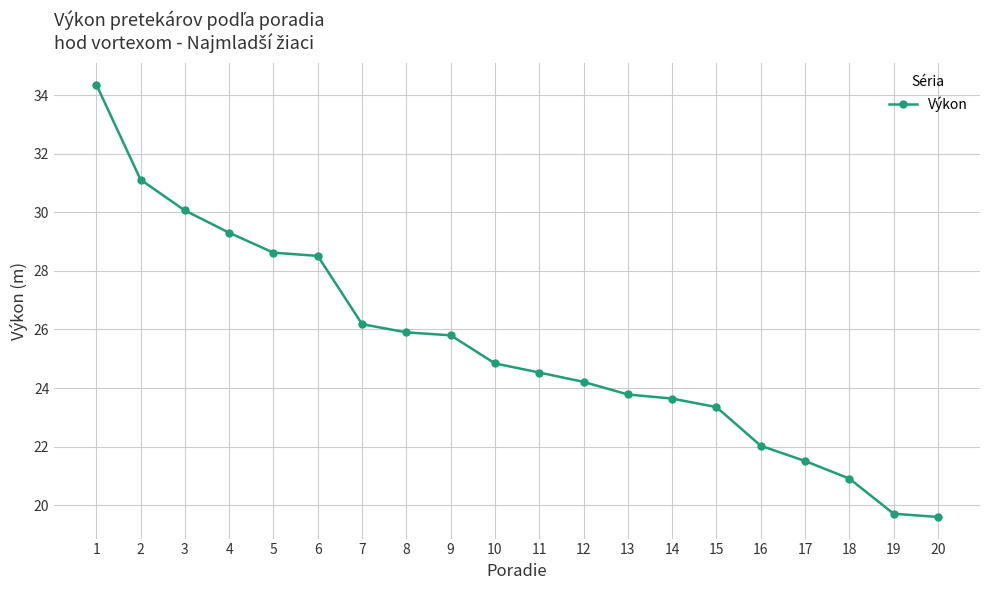

How many series are shown in this chart?

1